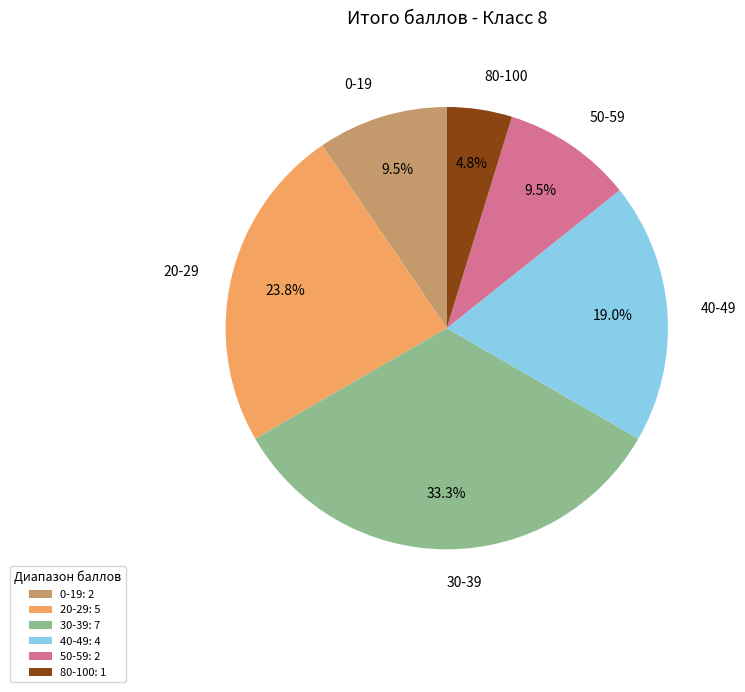

Does 0-19 account for over 50% of the chart?

No